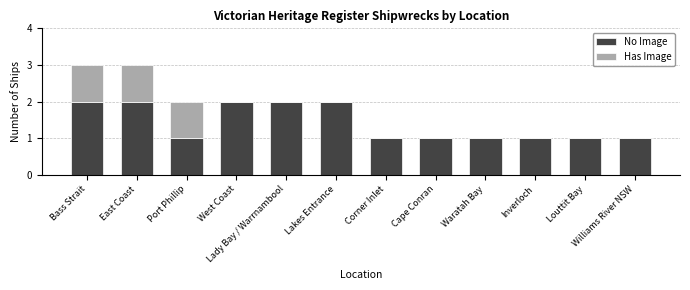

What is the sum of all No Image values?

17